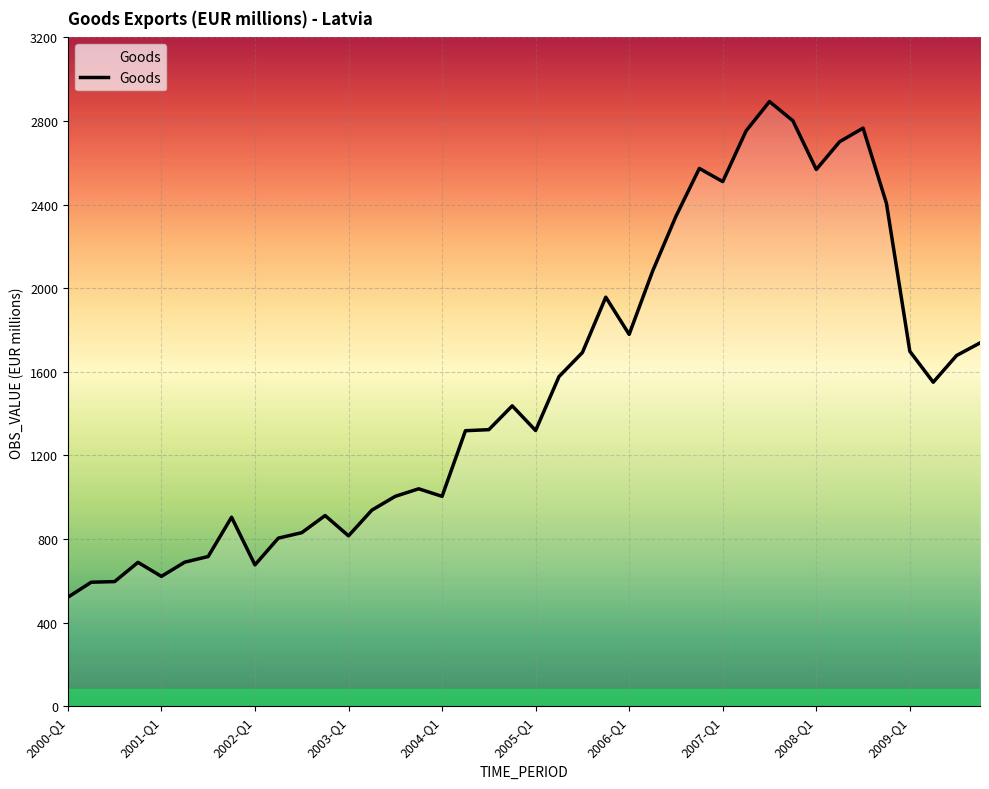

What is the difference between the maximum and minimum values?

2372